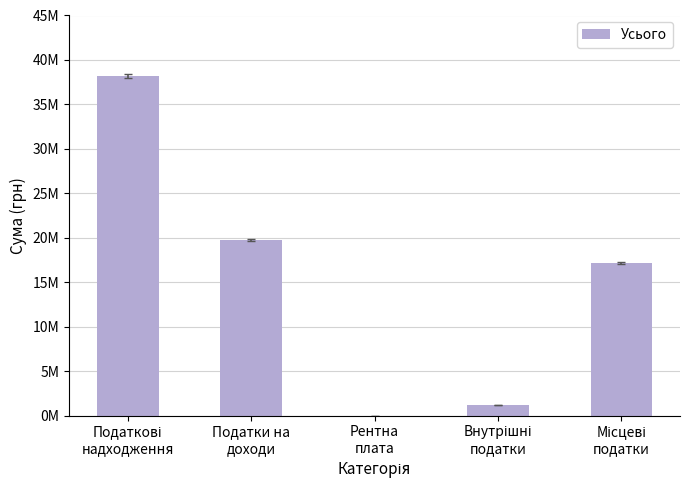

Are the bars horizontal?

No